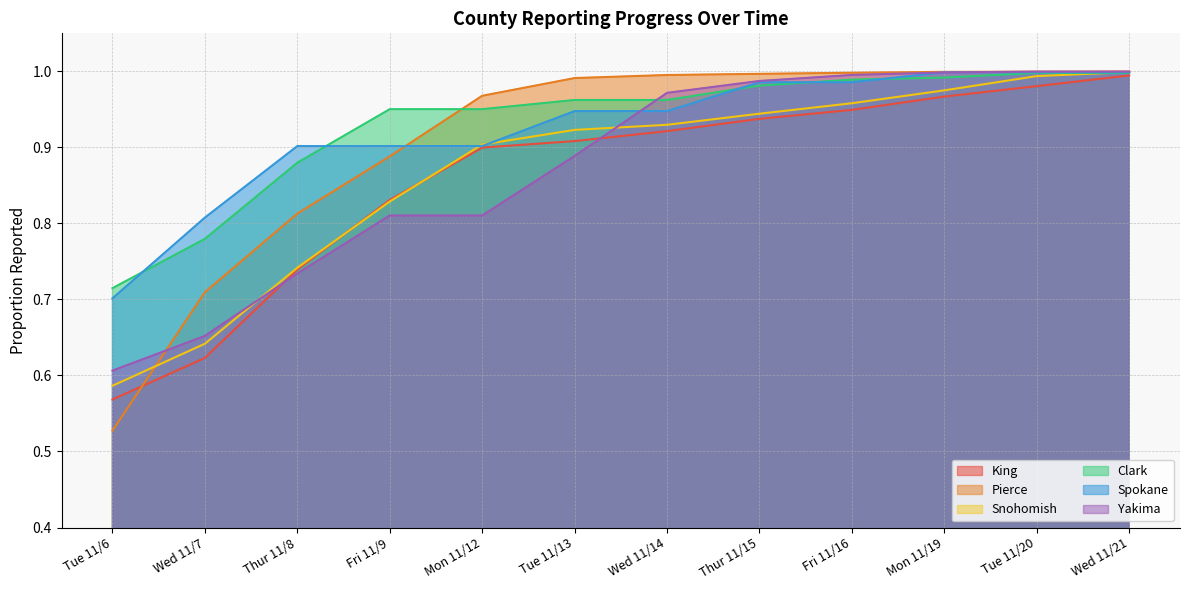

Which series ends up on top after the final intersection of Clark and Snohomish?

Snohomish